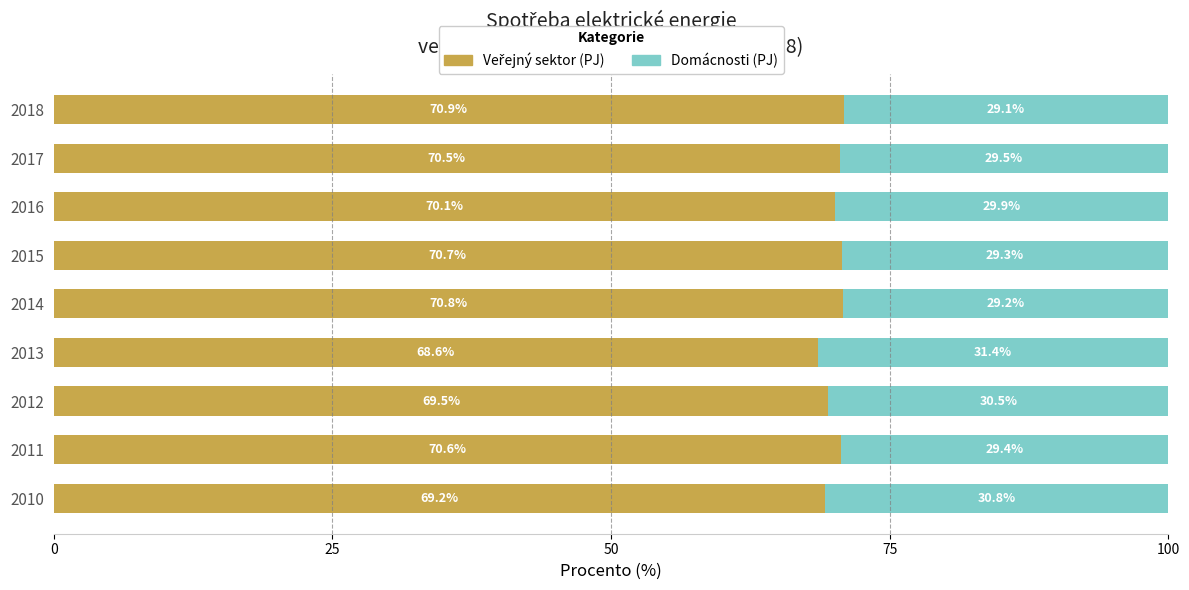

What is the total value across all series at 2017?

100.0